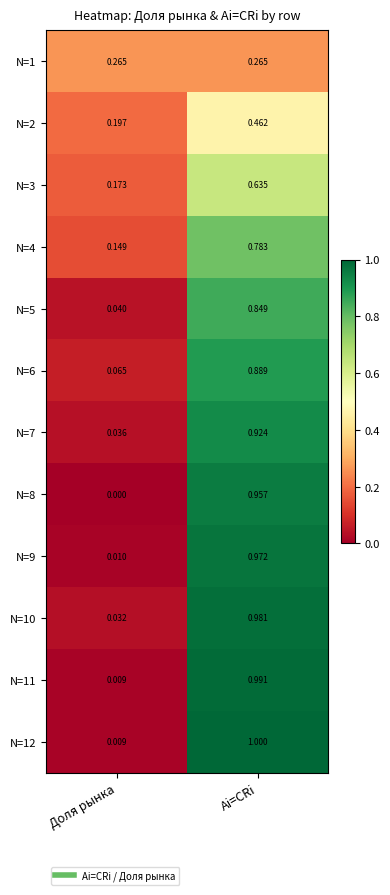

Where is N=4 nearest to the value 0?

Доля рынка